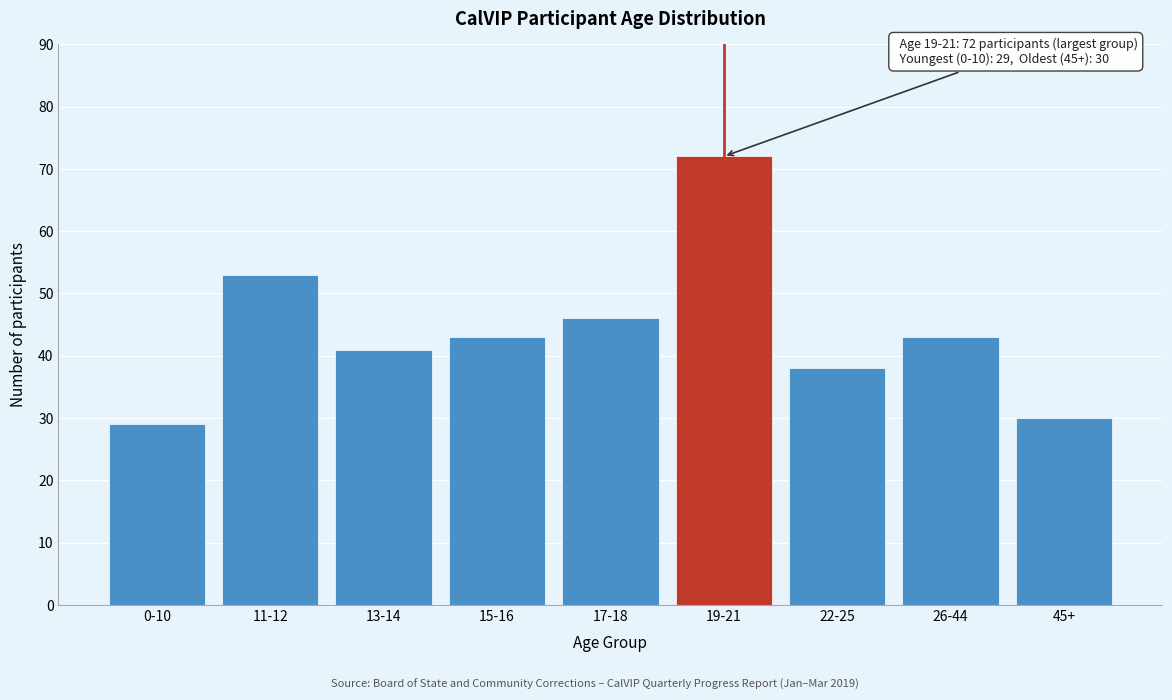

Reading left to right, list all the values displayed in this chart.

29	53	41	43	46	72	38	43	30